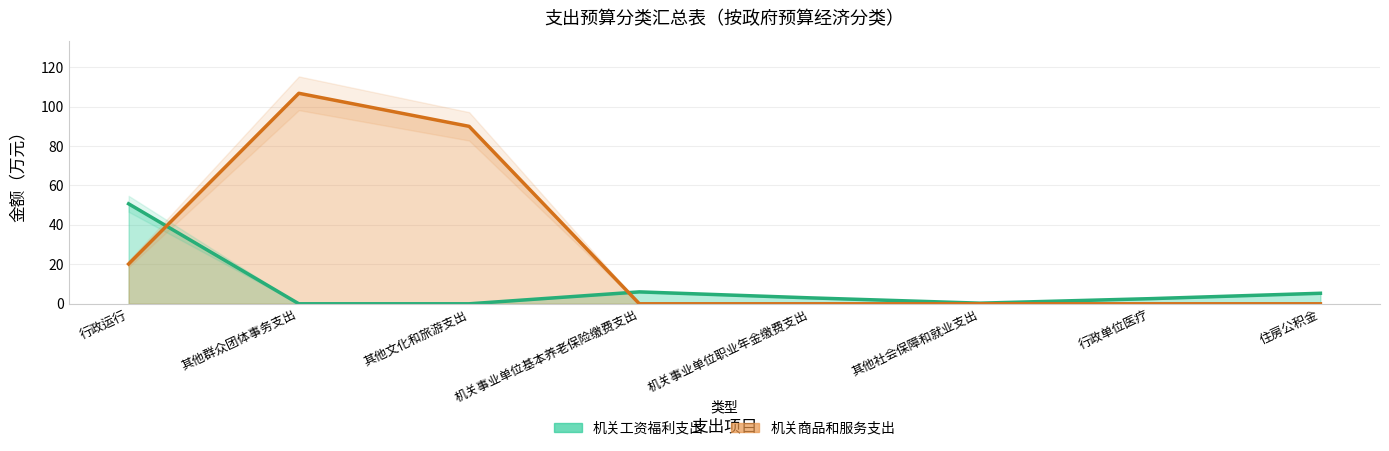

Which series changed the most between 机关事业单位基本养老保险缴费支出 and 其他社会保障和就业支出?

机关工资福利支出